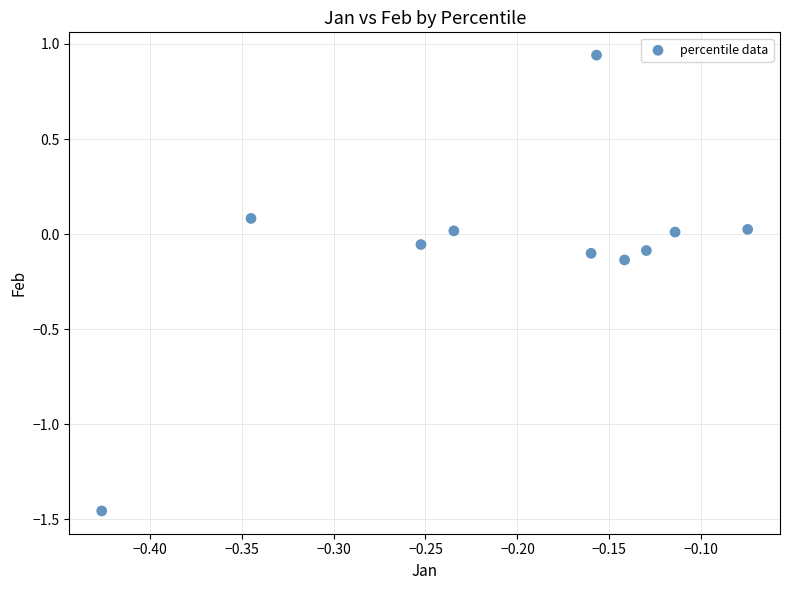

What is the range of X values (max minus min)?

0.4